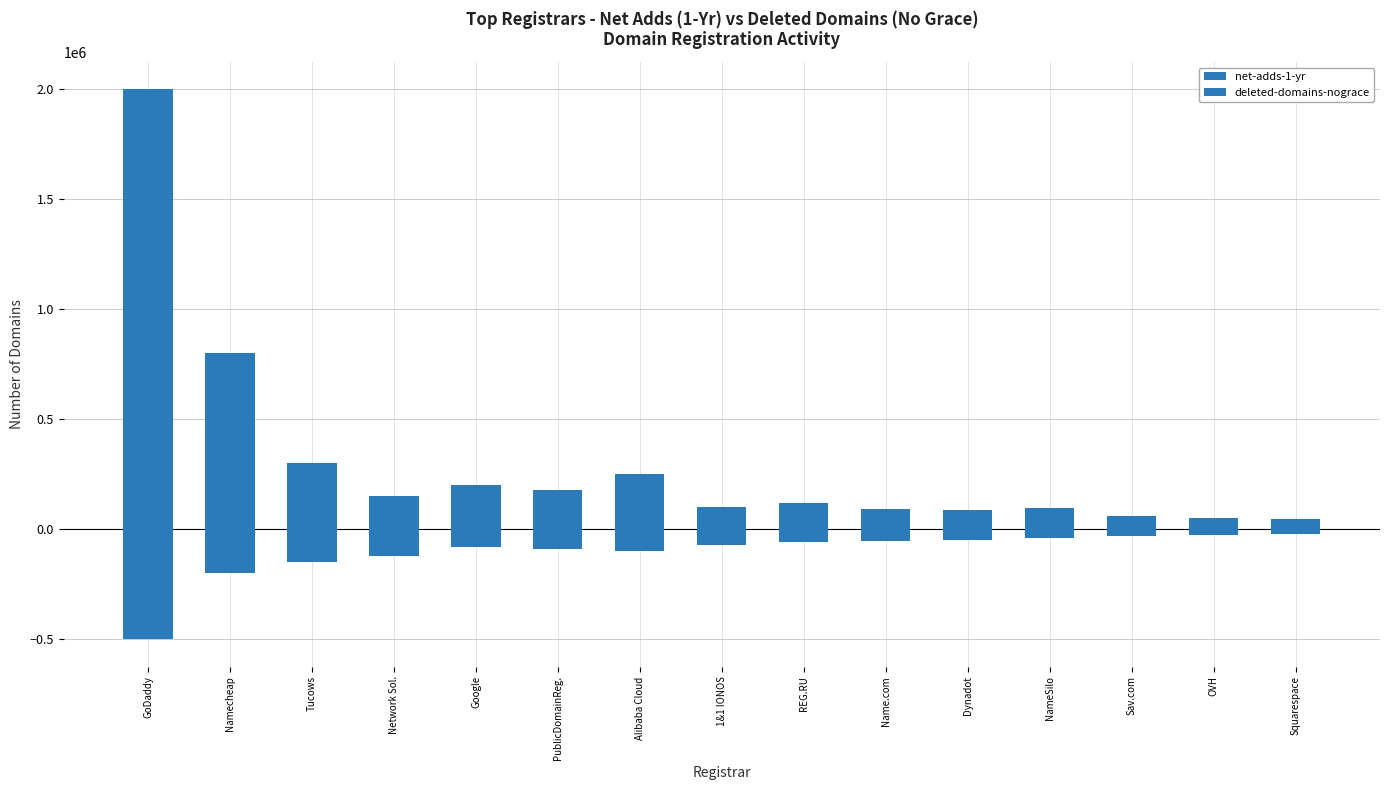

What is the maximum value shown in the chart?

2000000